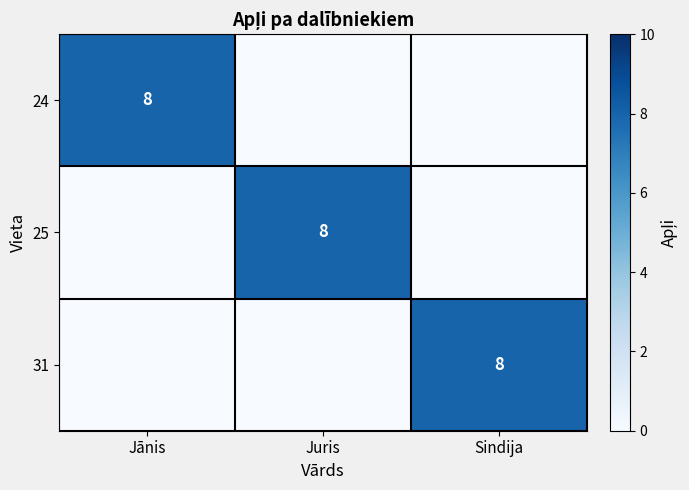

True or false: 25 has a value of 8 at Juris.

True